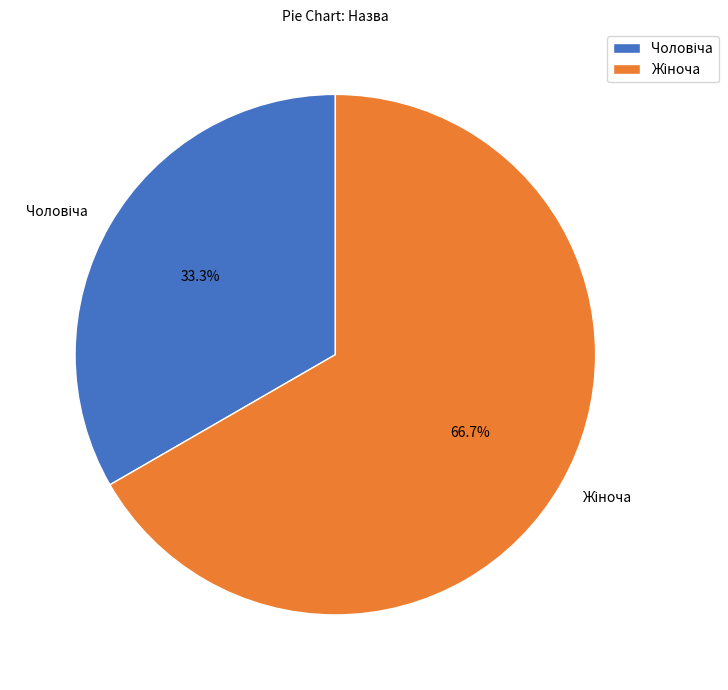

Count the number of slices in the pie.

2